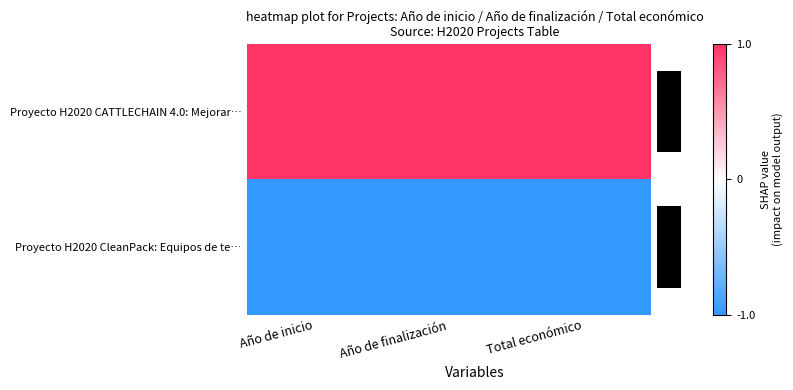

List the series in order of their peak value, highest first.

Proyecto H2020 CATTLECHAIN 4.0: Mejorar…, Proyecto H2020 CleanPack: Equipos de te…